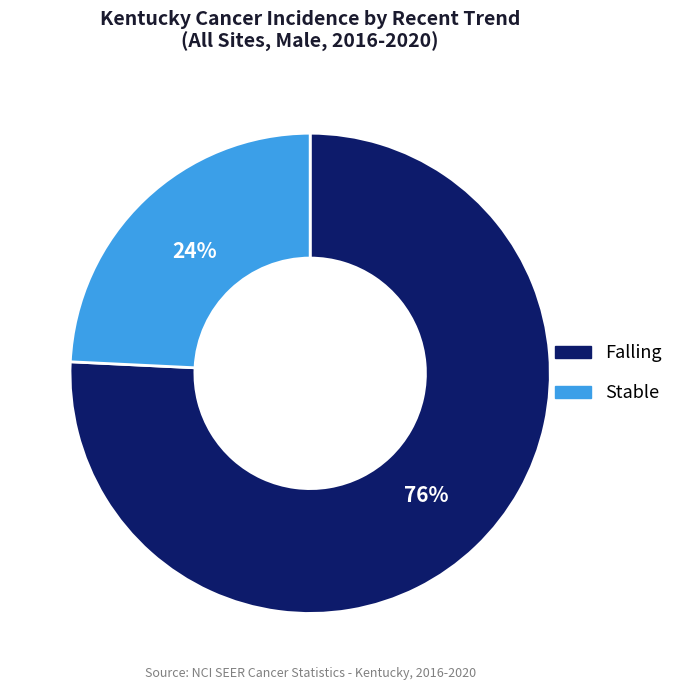

To the nearest percent, what is the average slice percentage?

50%